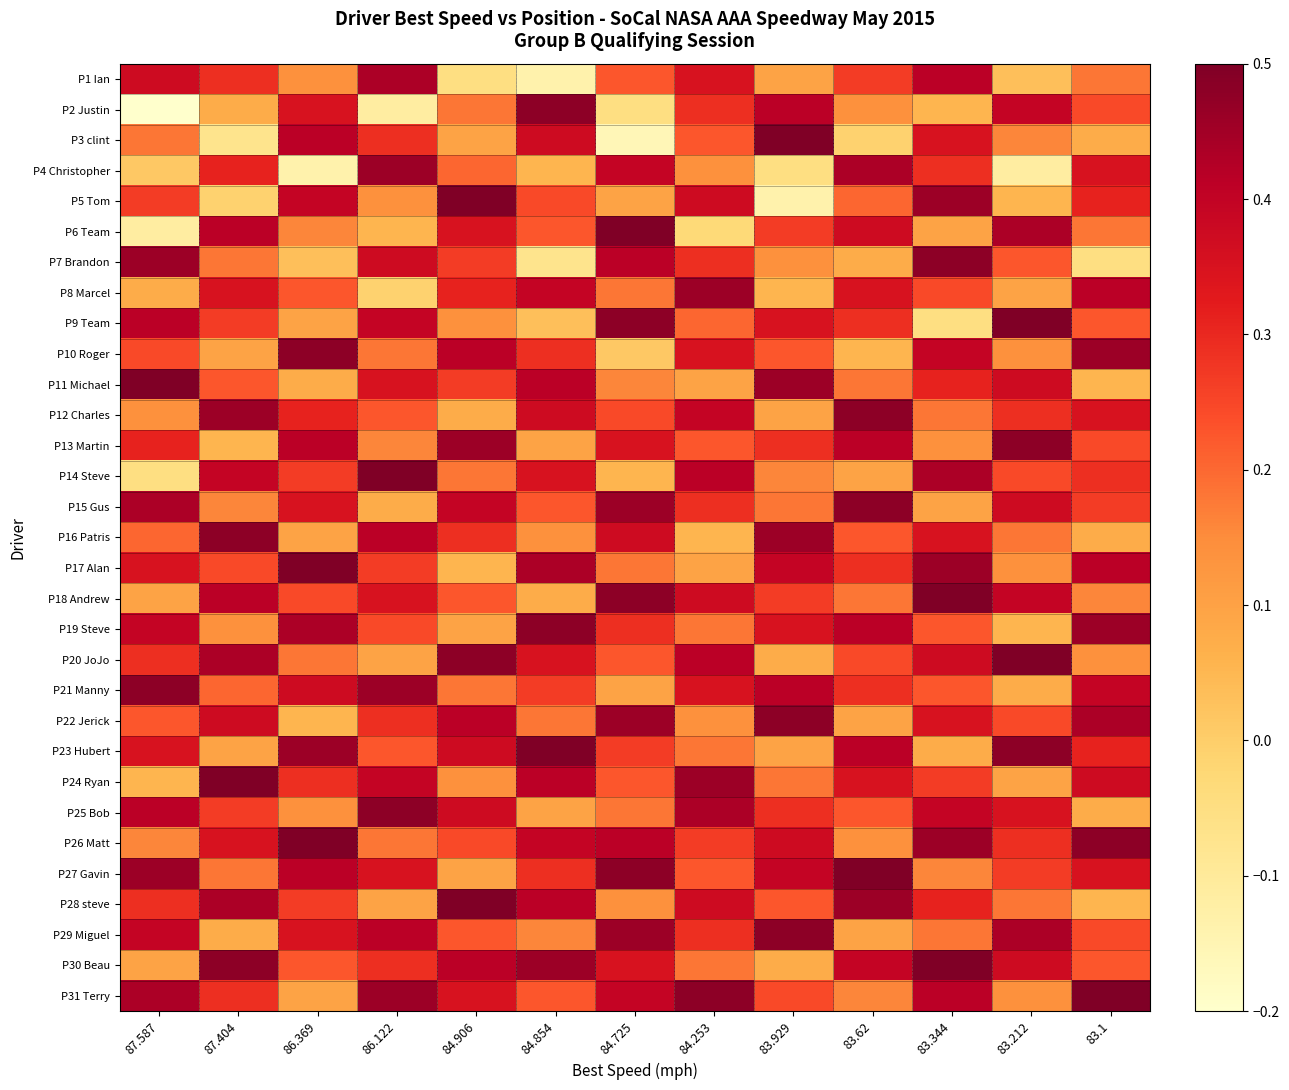

At how many categories does at least one series exceed 0?

13